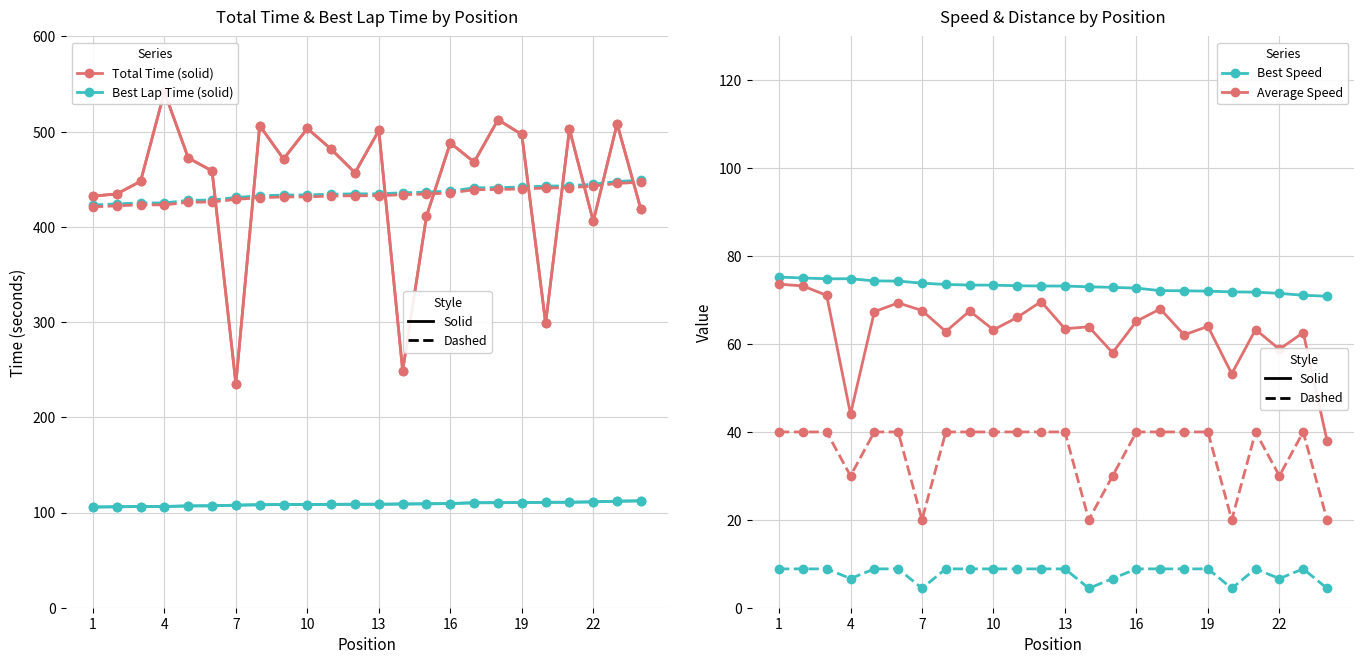

True or false: Best Lap time and Best Speed intersect in this chart.

False